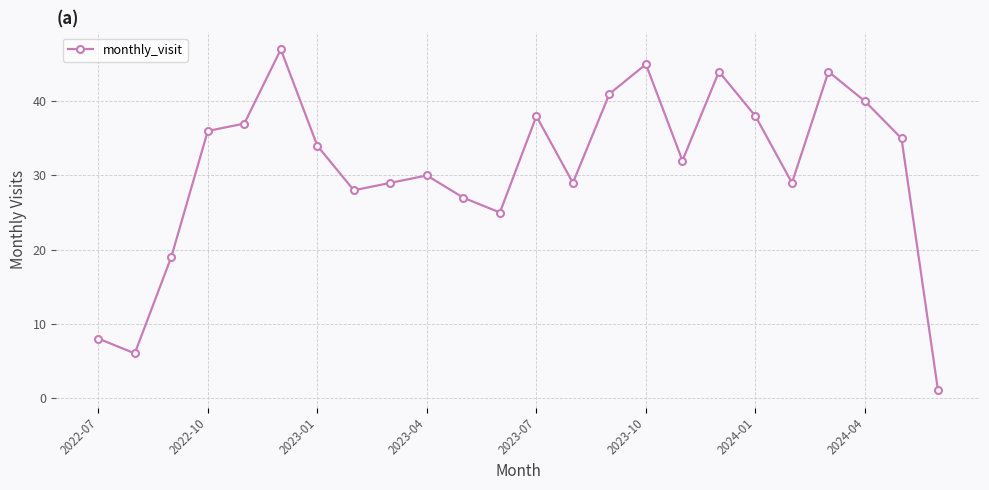

Does the chart have visible grid lines?

Yes